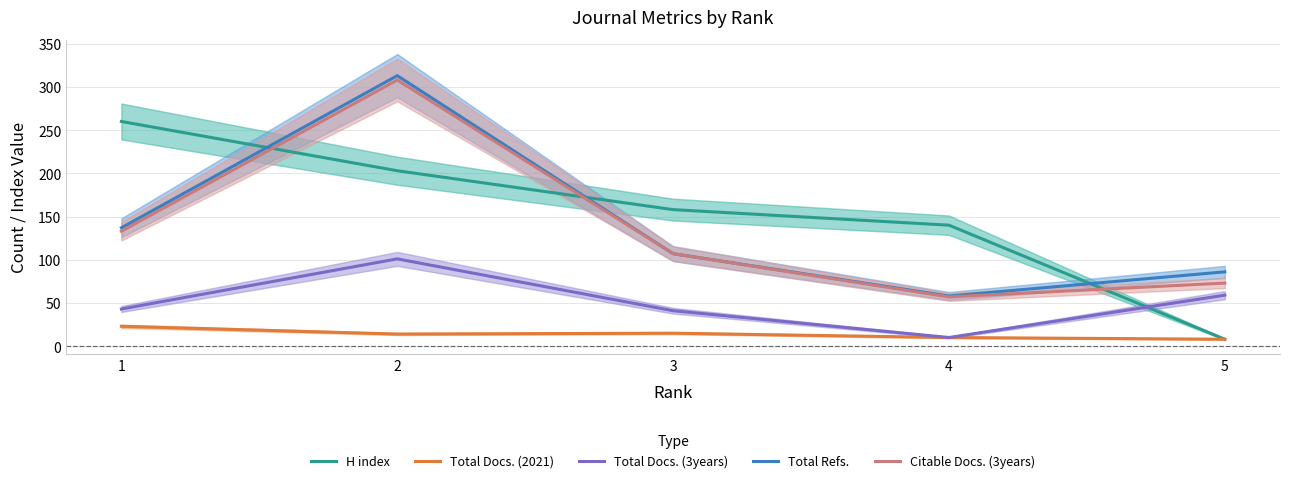

Rank the series at 4 from lowest to highest value.

Total Docs. (2021), Total Docs. (3years), Citable Docs. (3years), Total Refs., H index